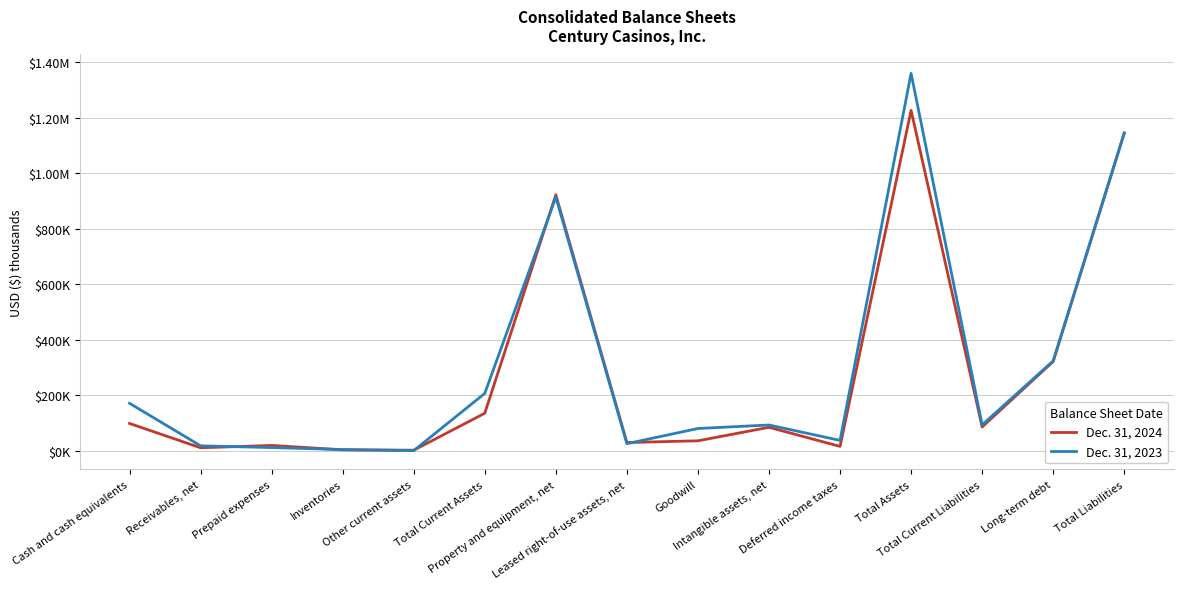

What are all the series names shown in the legend?

Dec. 31, 2024, Dec. 31, 2023